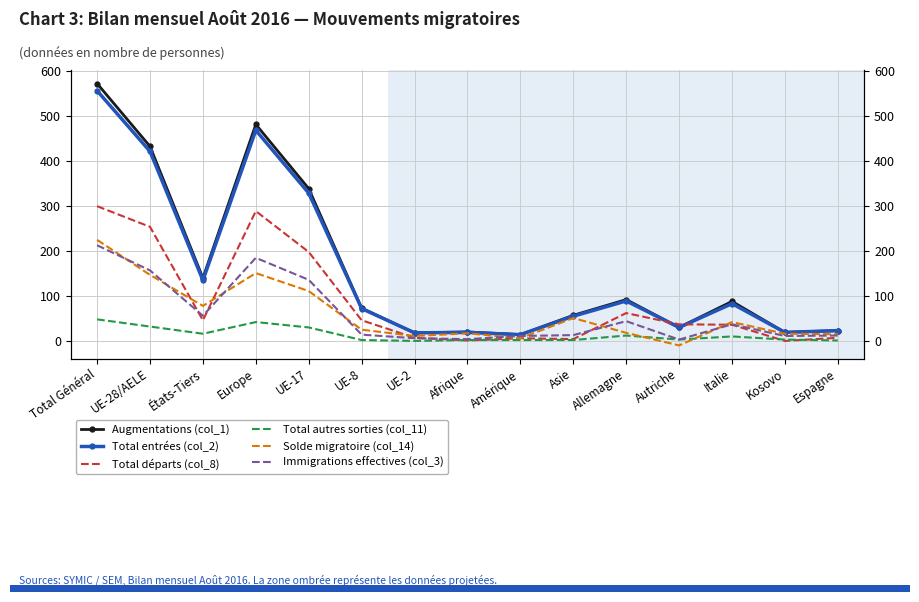

Reading left to right, what are all the values shown in this chart?

Augmentations (col_1): Total Général=573	UE-28/AELE=433	États-Tiers=140	Europe=482	UE-17=339	UE-8=73	UE-2=18	Afrique=20	Amérique=14	Asie=57	Allemagne=92	Autriche=30	Italie=88	Kosovo=19	Espagne=23
Total entrées (col_2): Total Général=557	UE-28/AELE=422	États-Tiers=135	Europe=469	UE-17=329	UE-8=72	UE-2=18	Afrique=19	Amérique=14	Asie=55	Allemagne=89	Autriche=30	Italie=83	Kosovo=19	Espagne=23
Total départs (col_8): Total Général=300	UE-28/AELE=254	États-Tiers=46	Europe=289	UE-17=198	UE-8=46	UE-2=7	Afrique=1	Amérique=6	Asie=4	Allemagne=62	Autriche=37	Italie=36	Kosovo=0	Espagne=7
Total autres sorties (col_11): Total Général=48	UE-28/AELE=32	États-Tiers=16	Europe=42	UE-17=30	UE-8=2	UE-2=0	Afrique=2	Amérique=2	Asie=2	Allemagne=12	Autriche=3	Italie=10	Kosovo=3	Espagne=1
Solde migratoire (col_14): Total Général=225	UE-28/AELE=147	États-Tiers=78	Europe=151	UE-17=111	UE-8=25	UE-2=11	Afrique=17	Amérique=6	Asie=51	Allemagne=18	Autriche=-10	Italie=42	Kosovo=16	Espagne=15
Immigrations effectives (col_3): Total Général=213	UE-28/AELE=157	États-Tiers=56	Europe=185	UE-17=136	UE-8=14	UE-2=6	Afrique=4	Amérique=11	Asie=13	Allemagne=44	Autriche=3	Italie=37	Kosovo=11	Espagne=12